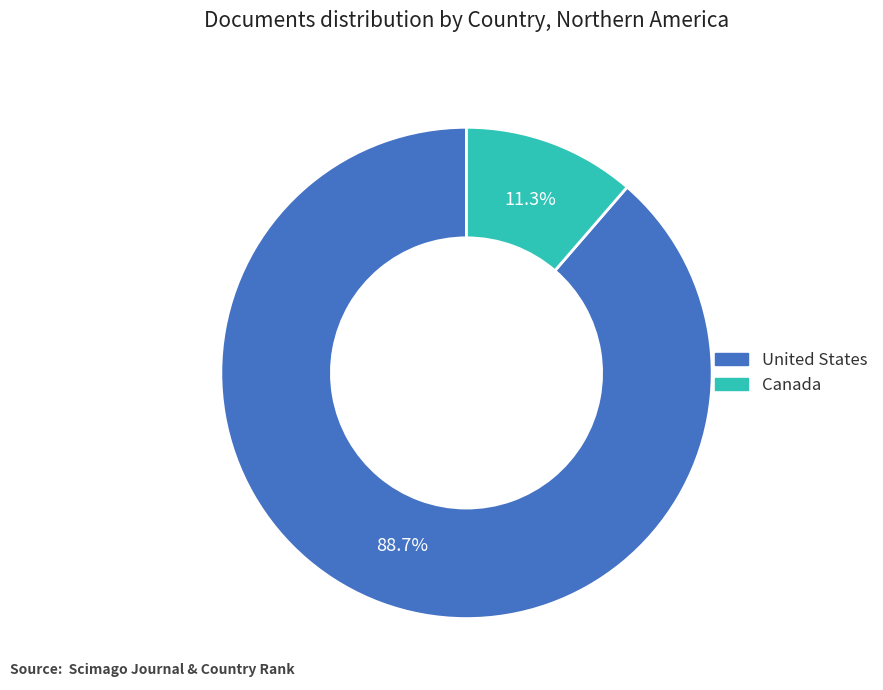

To the nearest percent, what portion does United States represent?

89%